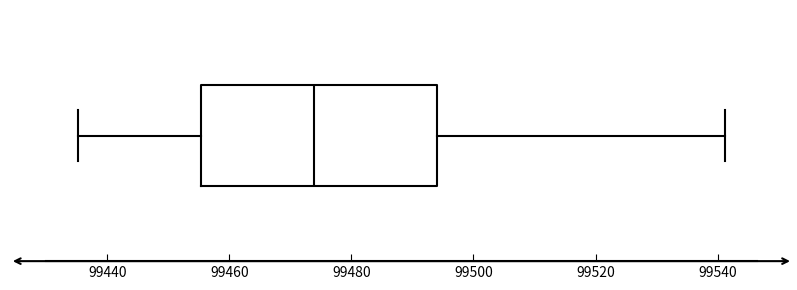

Transcribe this box plot: give where the median line is, the range the box spans, and where the two whiskers end, as read against the x-axis. The values are not printed on the chart, so give them approximately, as read against the axis.

median 99474, box 99456 to 99494, whiskers 99436 to 99542